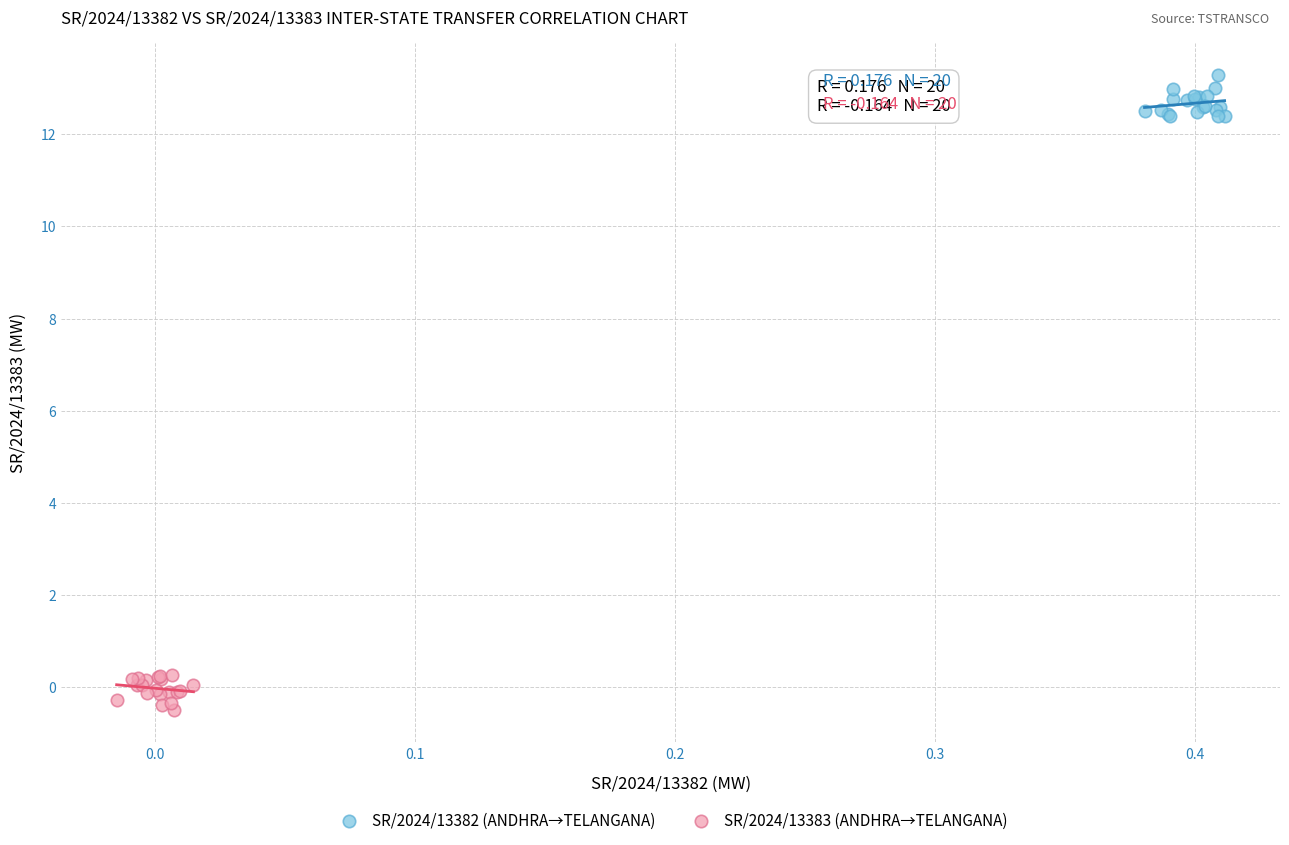

Which series reaches the minimum Y coordinate?

SR/2024/13383 (ANDHRA→TELANGANA)